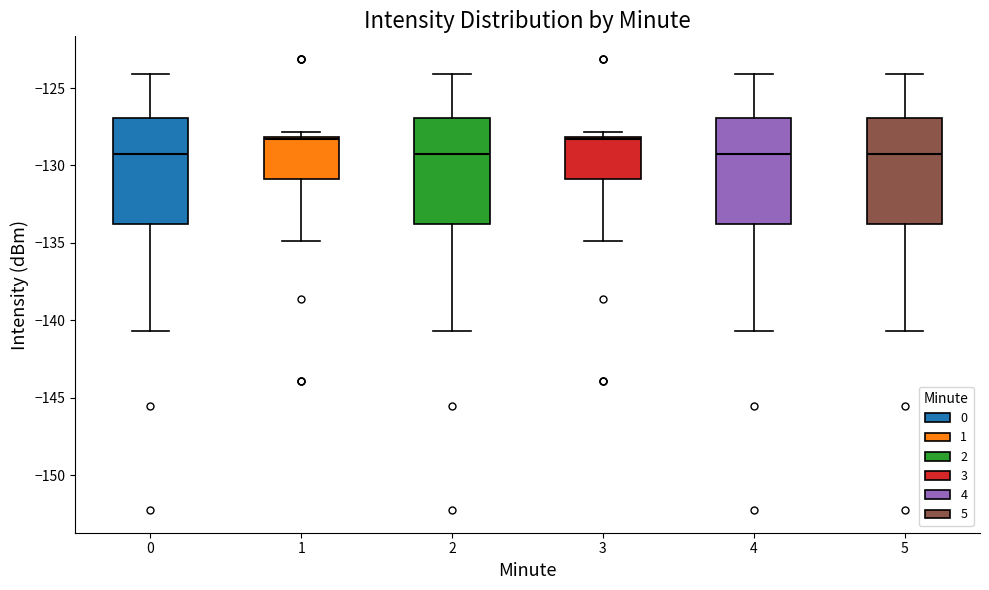

Reading left to right, read every box against the y-axis: the position of its median line, the range the box covers, and the ends of its whiskers. The values are not printed on the chart, so give them approximately, as read against the axis.

0: median -129.0, box -134.0 to -127.0, whiskers -140.5 to -124.0
1: median -128.5, box -131.0 to -128.0, whiskers -135.0 to -128.0 (just above the box's upper edge)
2: median -129.0, box -134.0 to -127.0, whiskers -140.5 to -124.0
3: median -128.5, box -131.0 to -128.0, whiskers -135.0 to -128.0 (just above the box's upper edge)
4: median -129.0, box -134.0 to -127.0, whiskers -140.5 to -124.0
5: median -129.0, box -134.0 to -127.0, whiskers -140.5 to -124.0